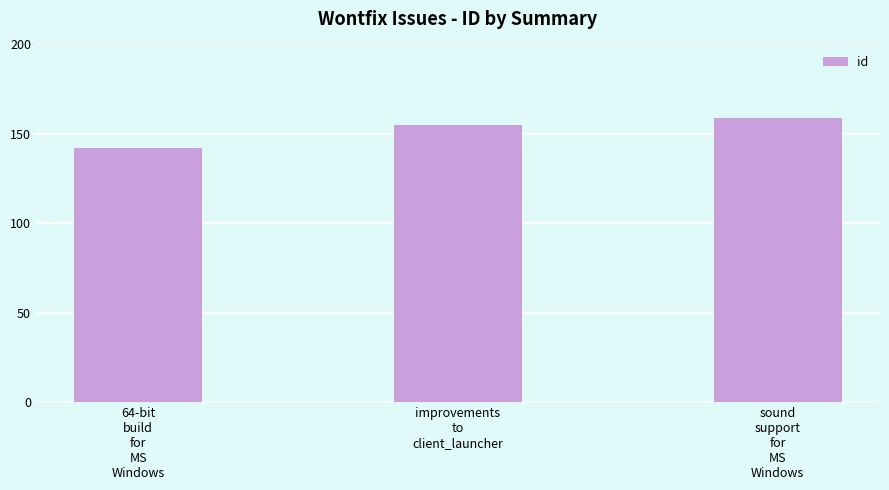

Rank the categories by value from lowest to highest.

64-bit
build
for
MS
Windows, improvements
to
client_launcher, sound
support
for
MS
Windows